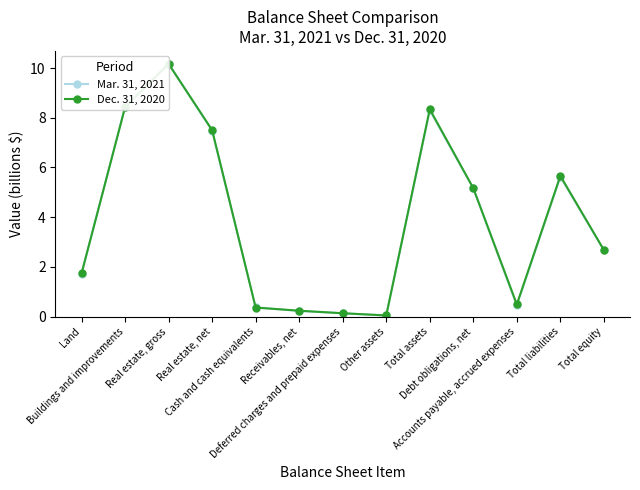

How many values in the Dec. 31, 2020 series exceed 2?

7